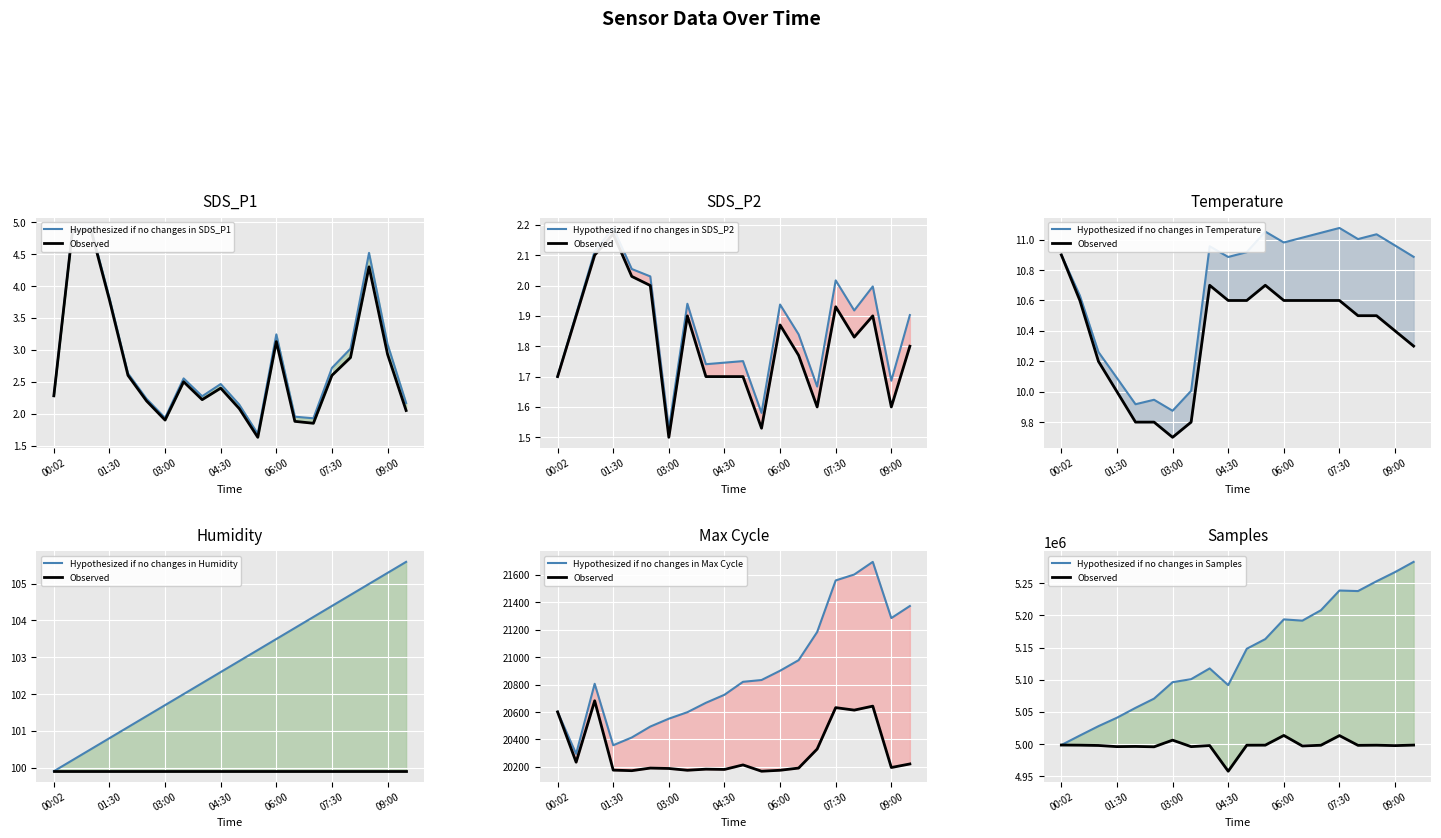

True or false: SDS_P2 has a value of 1.7 at 00:02.

True